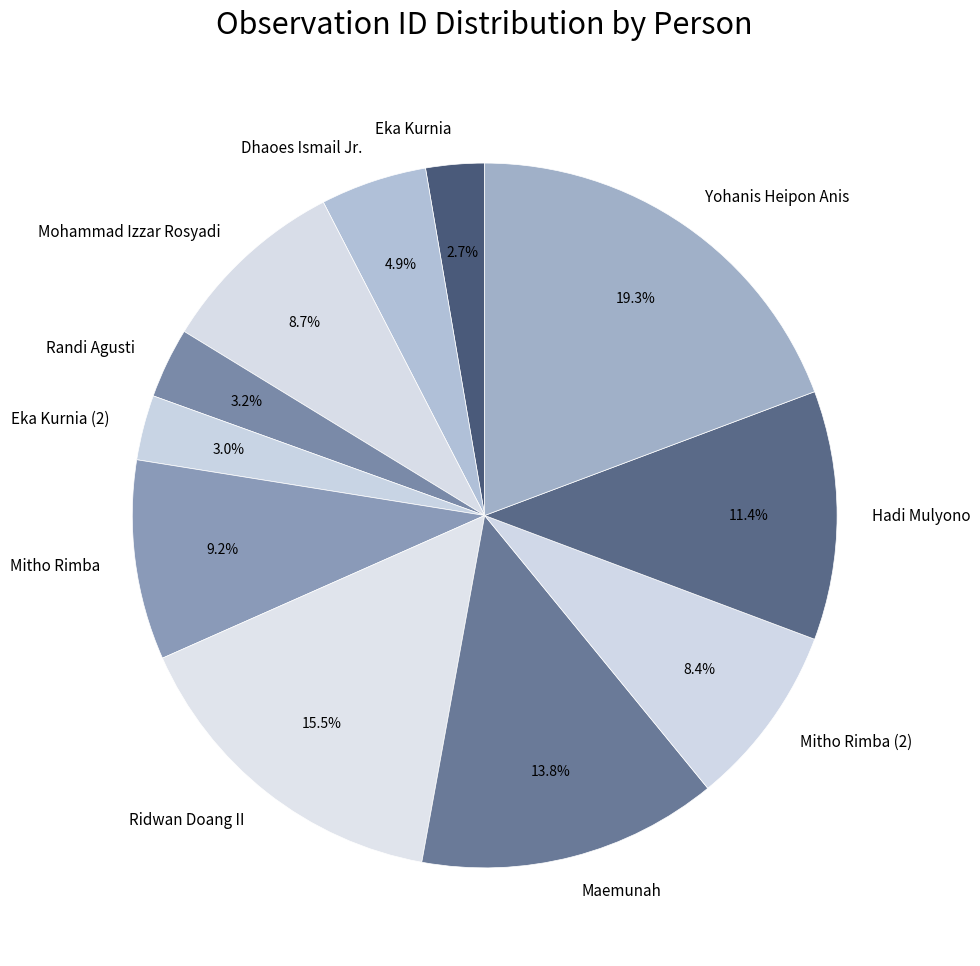

To the nearest percent, what is the average slice percentage?

9%